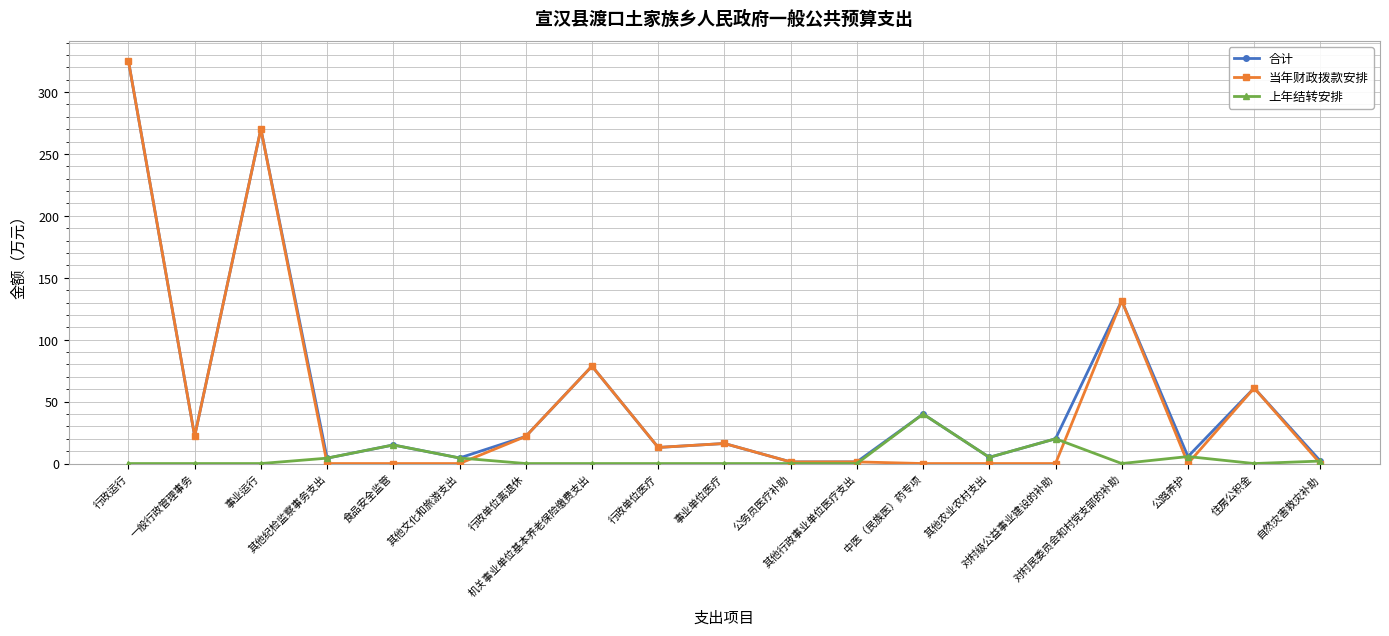

What is the difference between the maximum and minimum values in the 当年财政拨款安排 series?

325.1